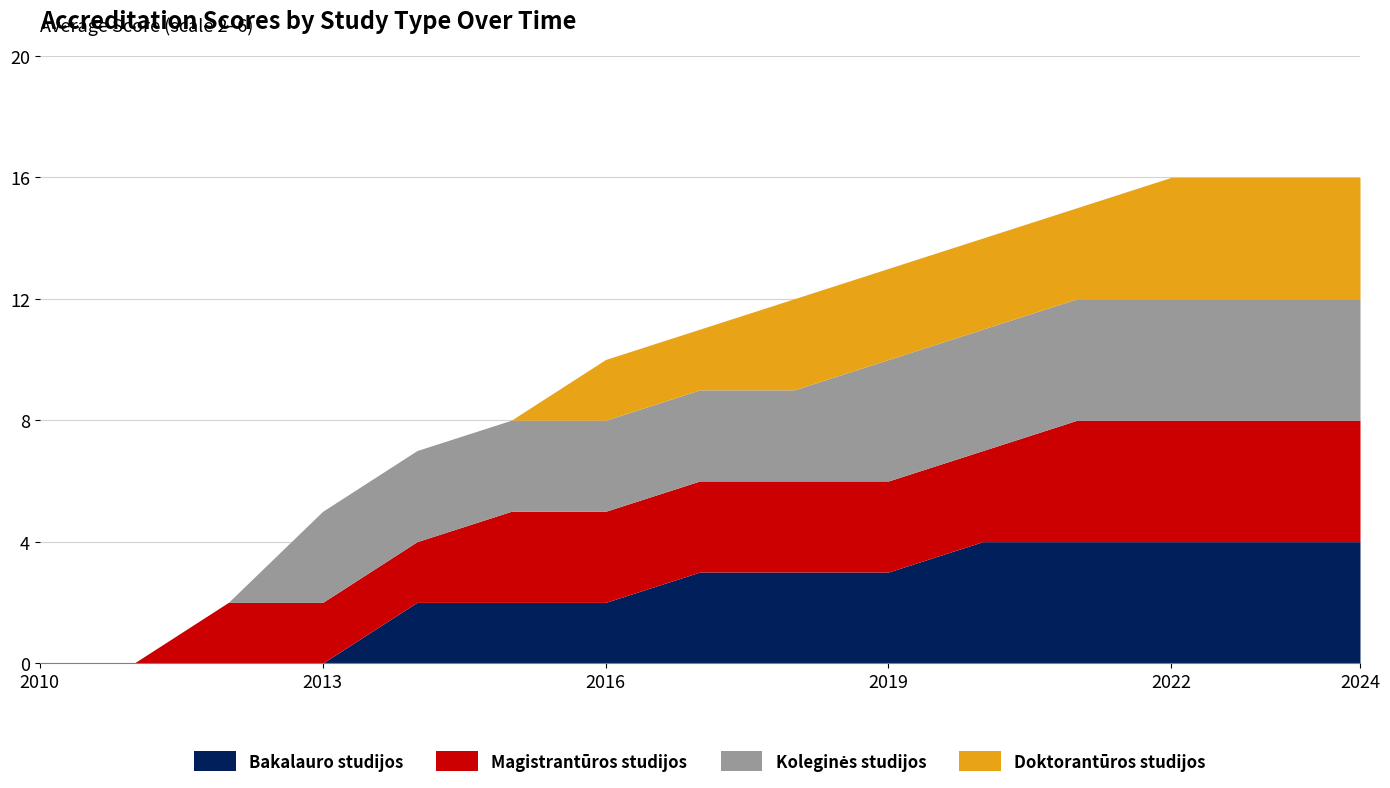

How many data points does each series have?

15